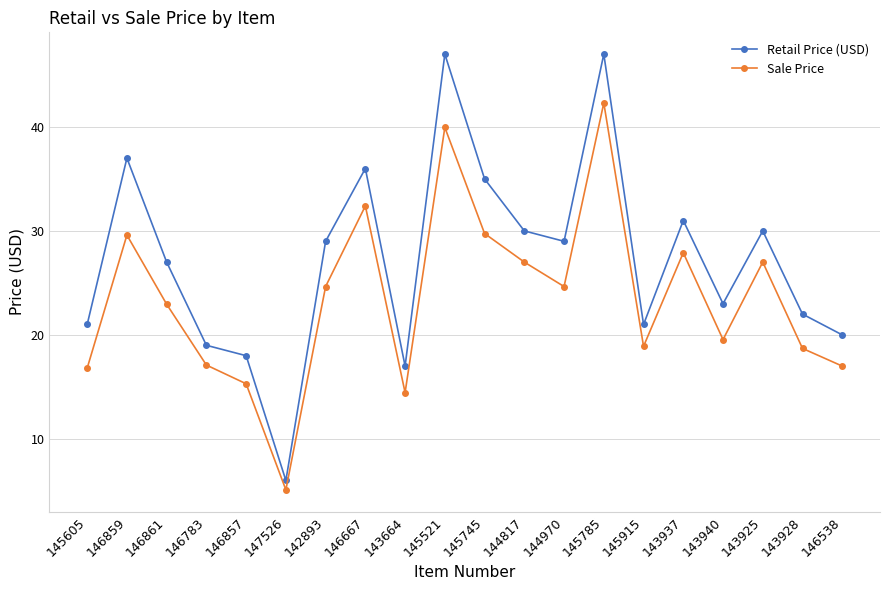

List the series in order of their overall mean, lowest first.

Sale Price, Retail Price (USD)